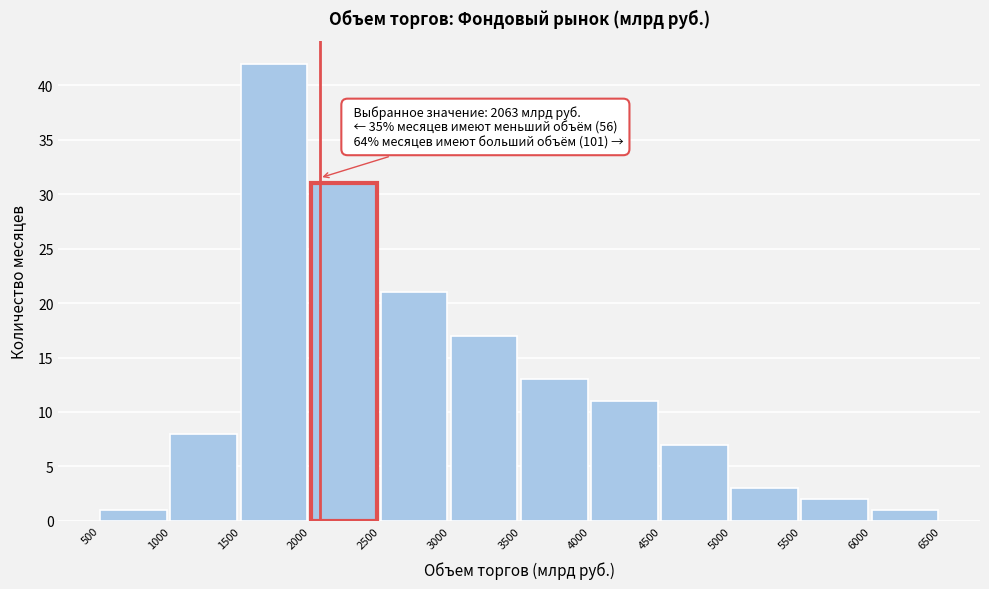

Which range on the x-axis has the tallest bar?

1500 to 2000